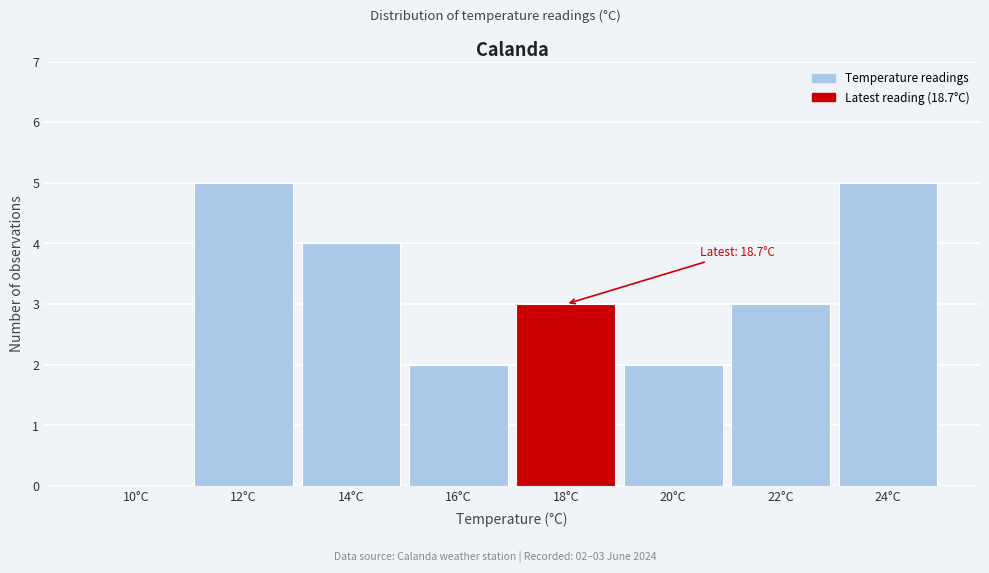

Reading left to right, extract all data points from this chart.

10°C=0	12°C=5	14°C=4	16°C=2	18°C=3	20°C=2	22°C=3	24°C=5